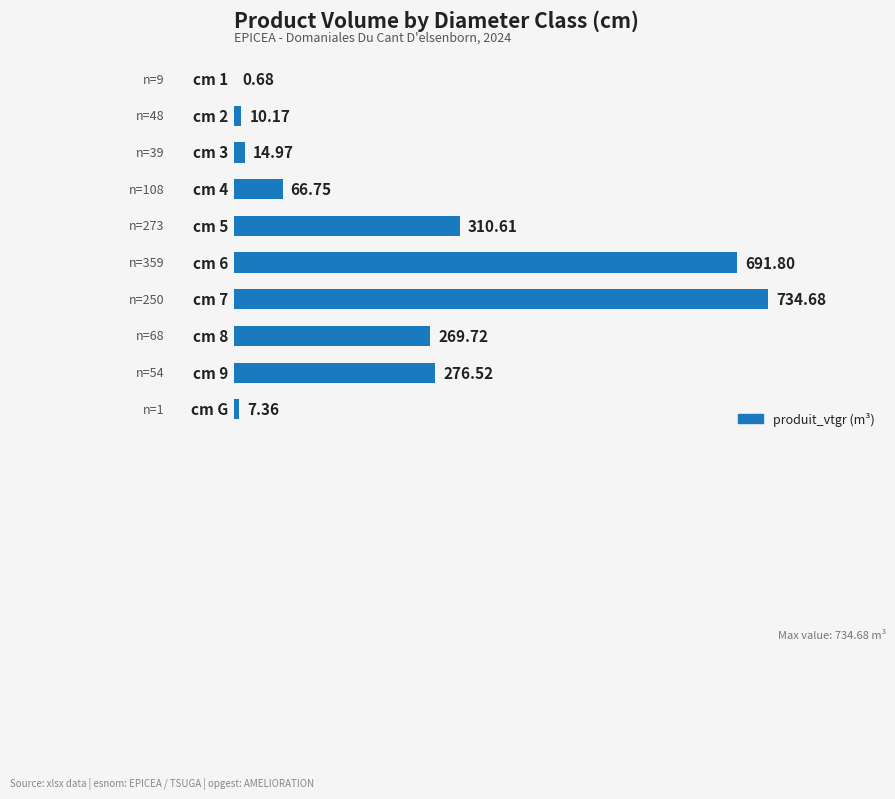

How many categories are shown in the chart?

10